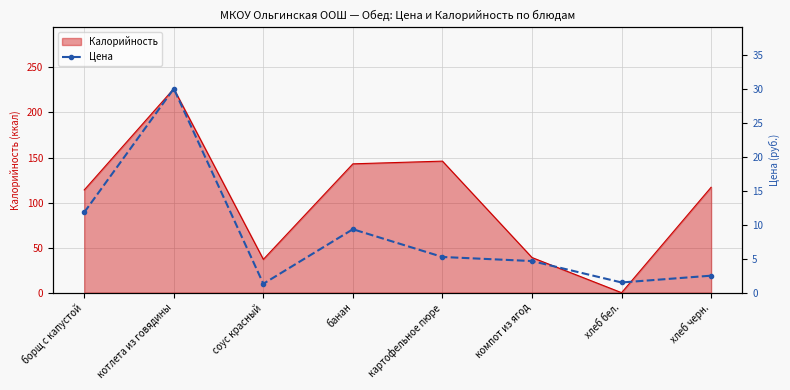

Which category has the highest value in the Калорийность series?

котлета из говядины